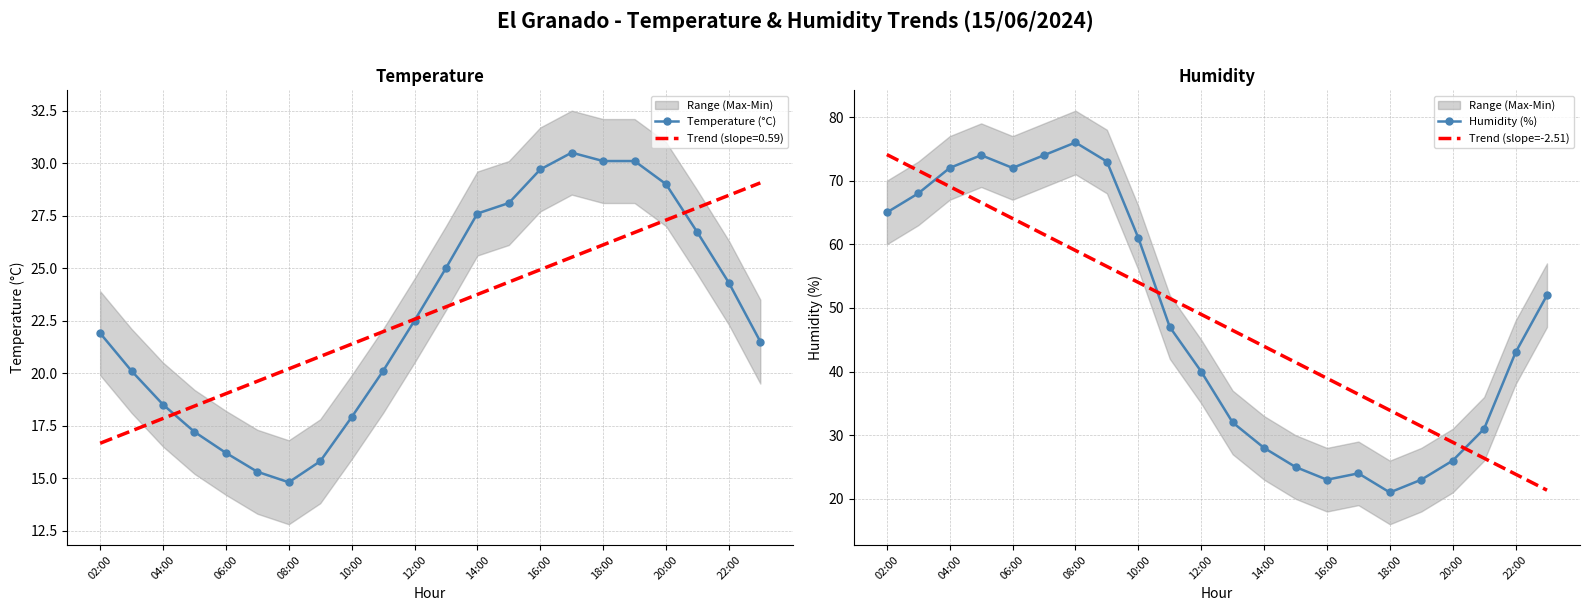

At how many categories does at least one series exceed 61?

8